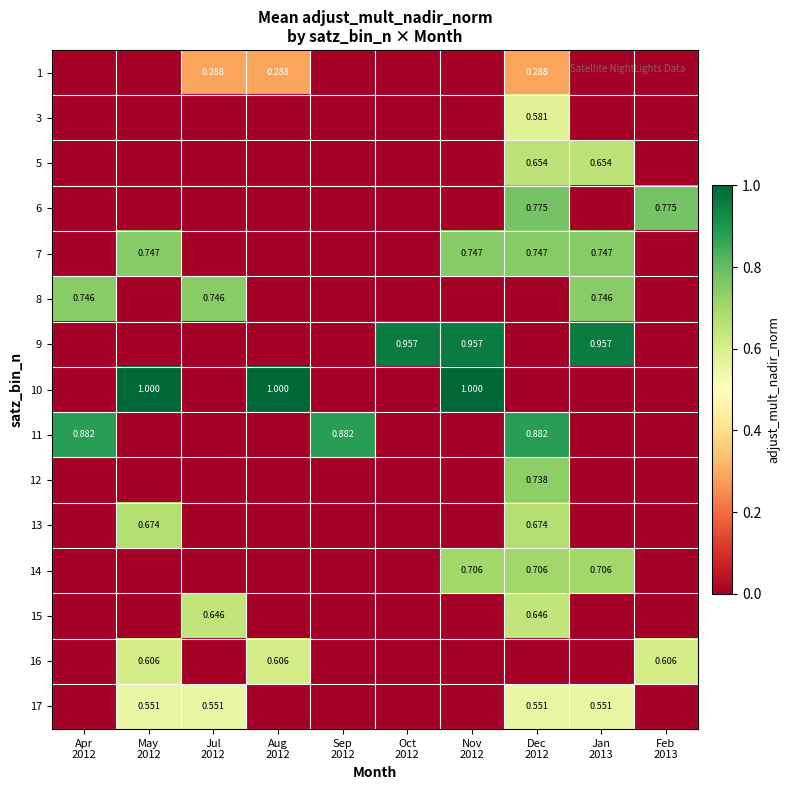

Between Oct
2012 and Sep
2012, which is larger?

Oct
2012